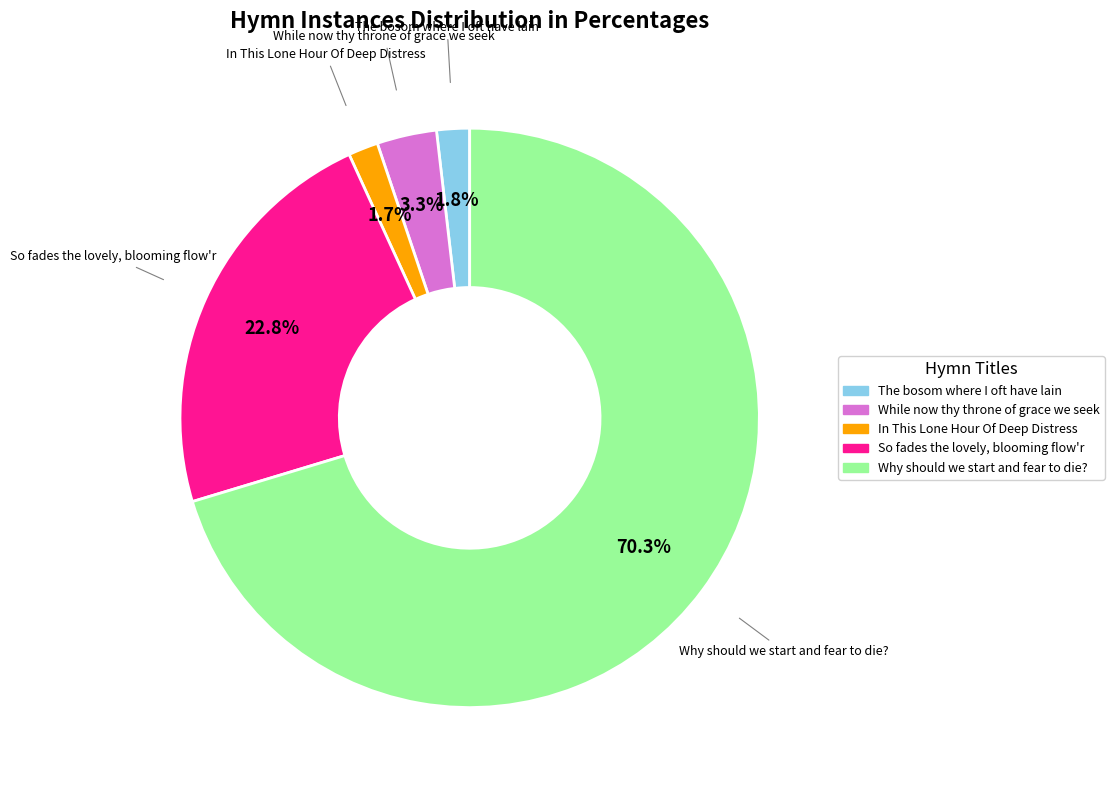

Rank the categories by value from lowest to highest.

In This Lone Hour Of Deep Distress, The bosom where I oft have lain, While now thy throne of grace we seek, So fades the lovely, blooming flow'r, Why should we start and fear to die?